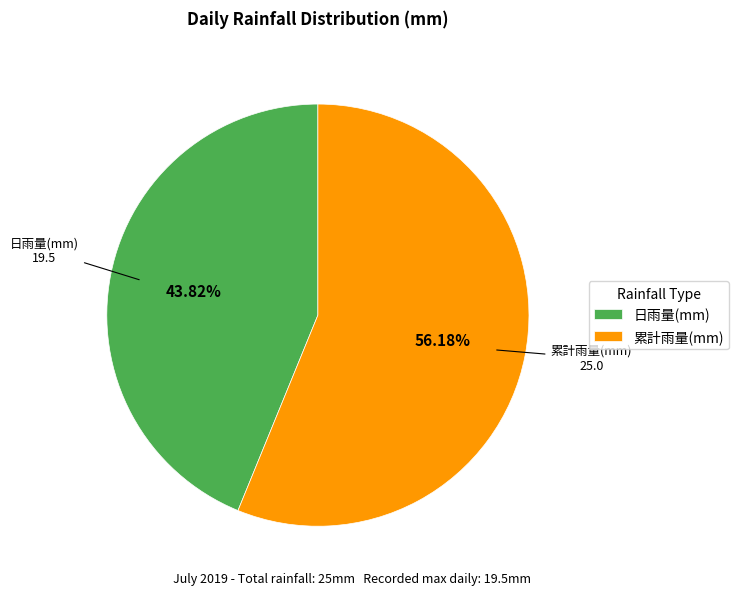

Count the number of slices in the pie.

2